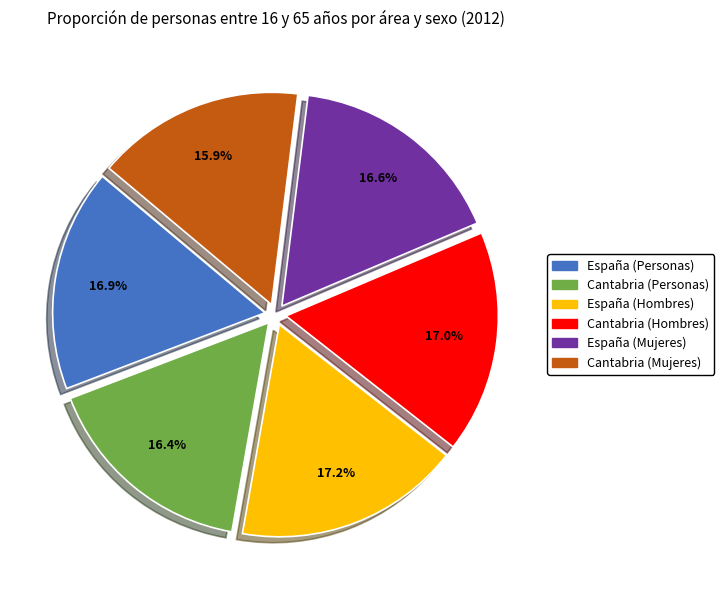

Is Cantabria (Personas) the majority of the pie?

No